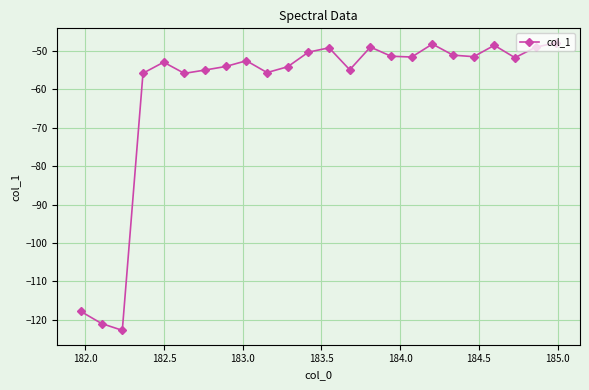

How many interior local valleys (lower than both neighbors) does the data have?

7